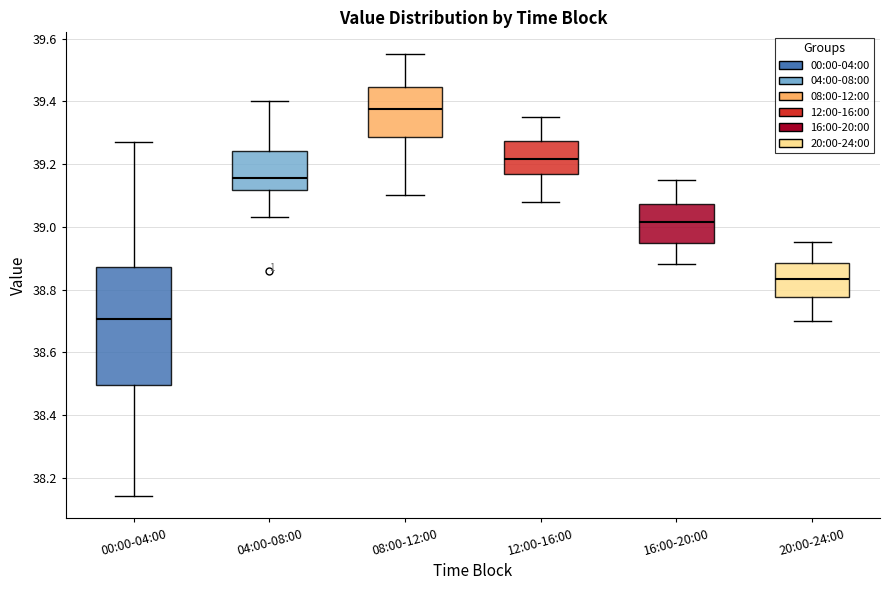

Which box has the highest median line?

08:00-12:00